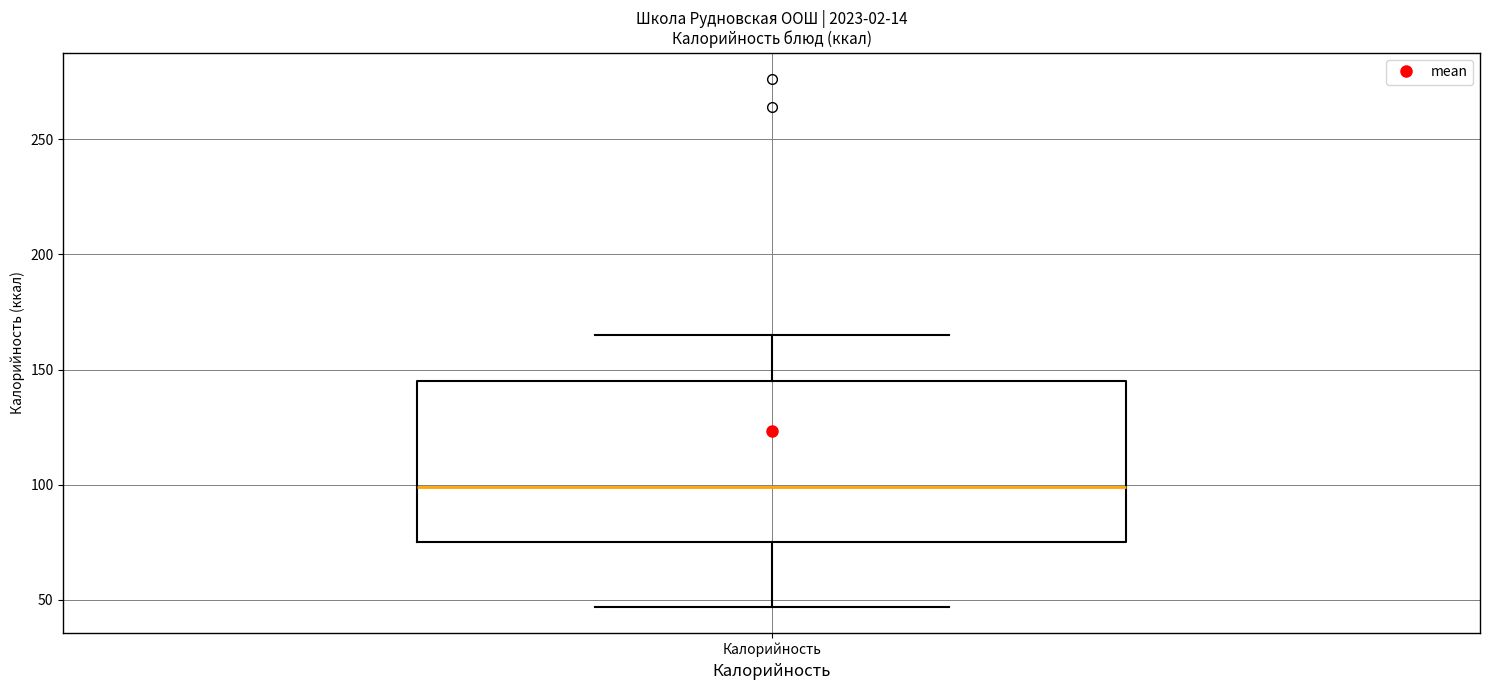

Where does the lower whisker of the box for Калорийность end on the y-axis? The values are not printed on the chart, so give them approximately, as read against the axis.

45